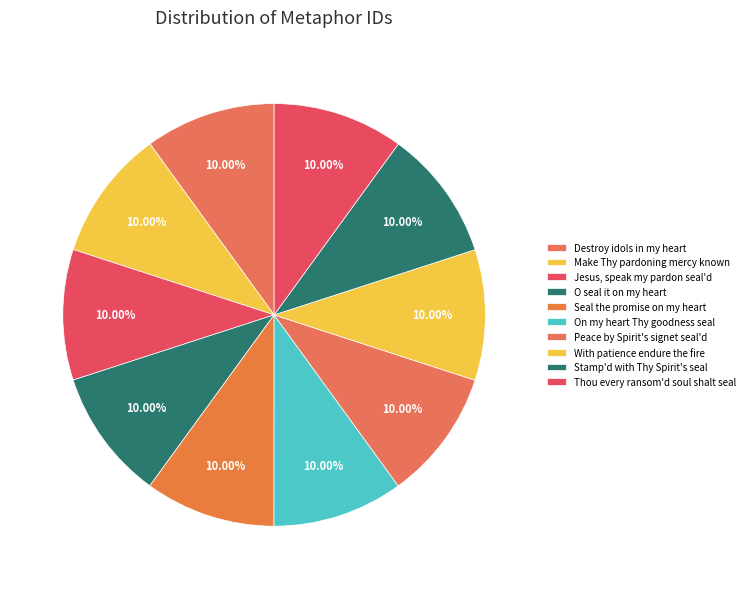

Count the number of slices in the pie.

10